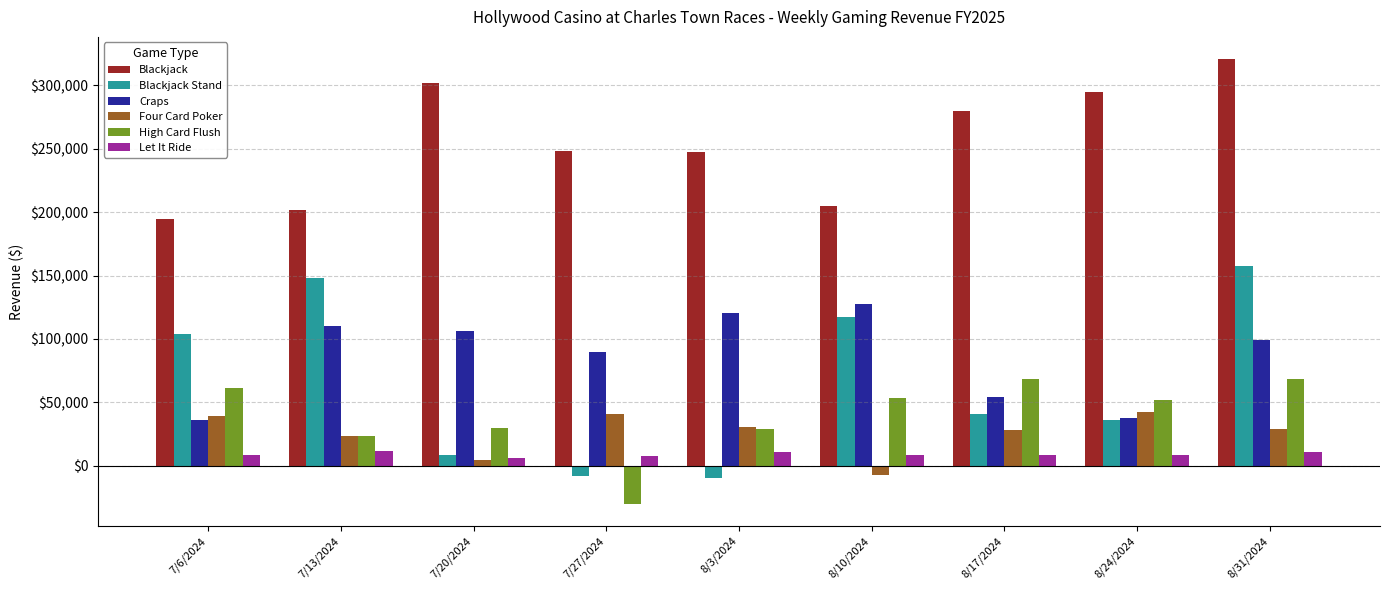

At 8/31/2024, list the series in order from largest to smallest.

Blackjack, Blackjack Stand, Craps, High Card Flush, Four Card Poker, Let It Ride